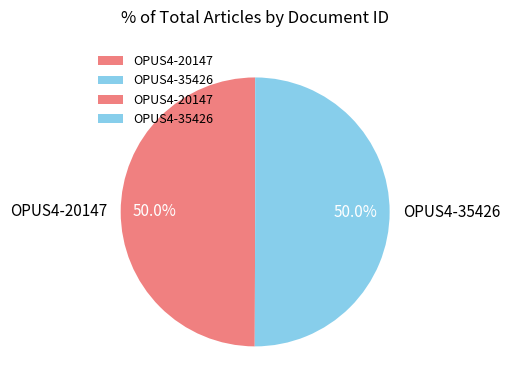

What percentage is the OPUS4-35426 slice, to the nearest percent?

50%